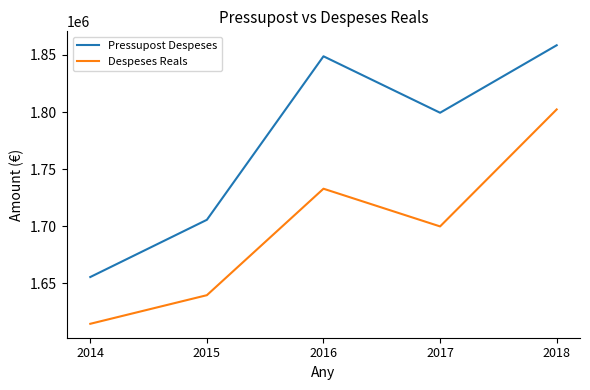

Is it true that Pressupost Despeses equals 2415173.1 at 2016?

False